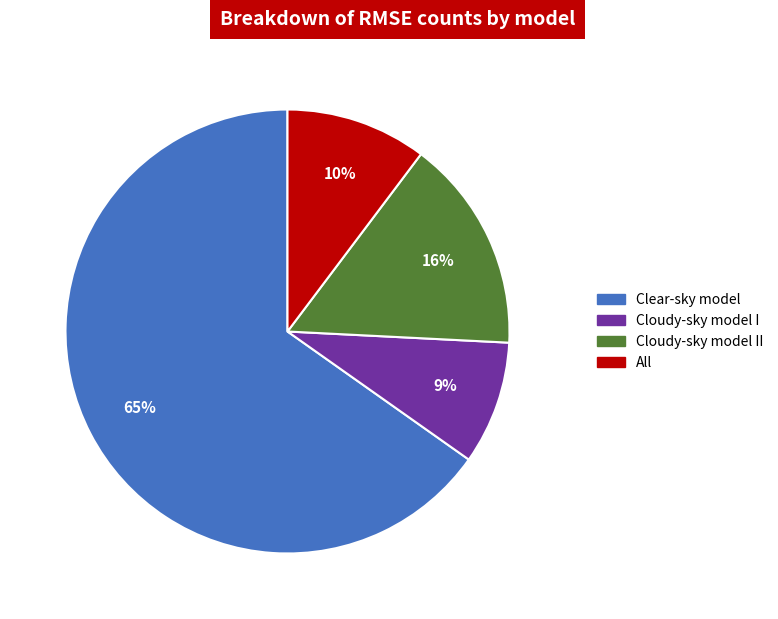

Is there a majority slice in this chart?

Yes